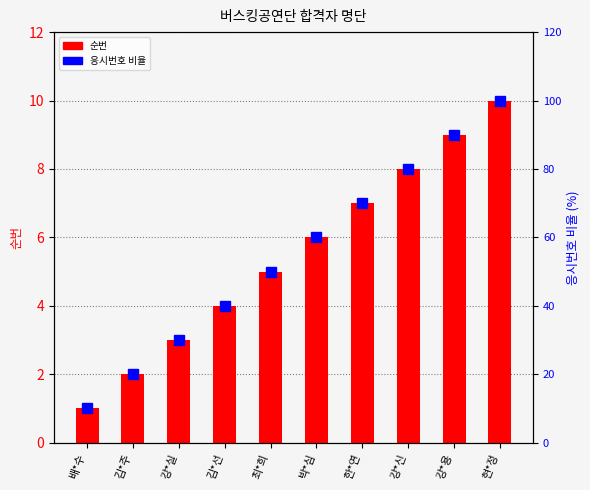

What is the smallest value displayed?

1